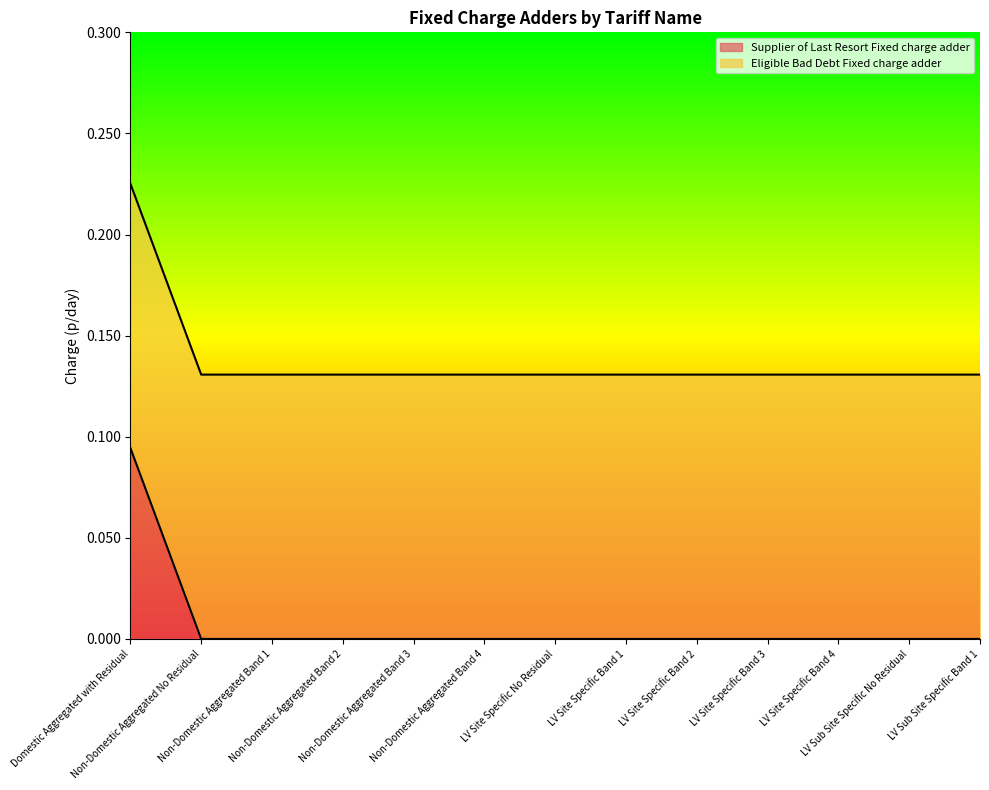

Between LV Site Specific No Residual and Non-Domestic Aggregated No Residual, which is larger?

LV Site Specific No Residual